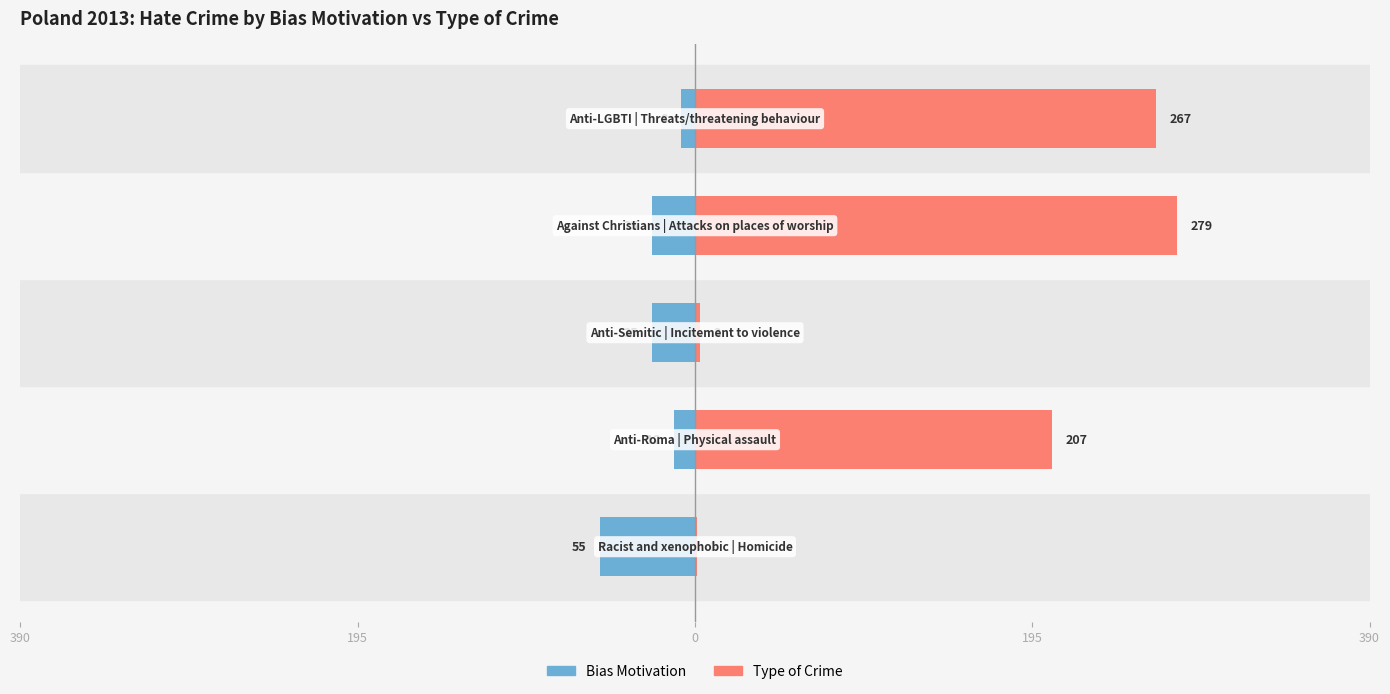

The value of Bias Motivation at 195 is -43. True or false?

False